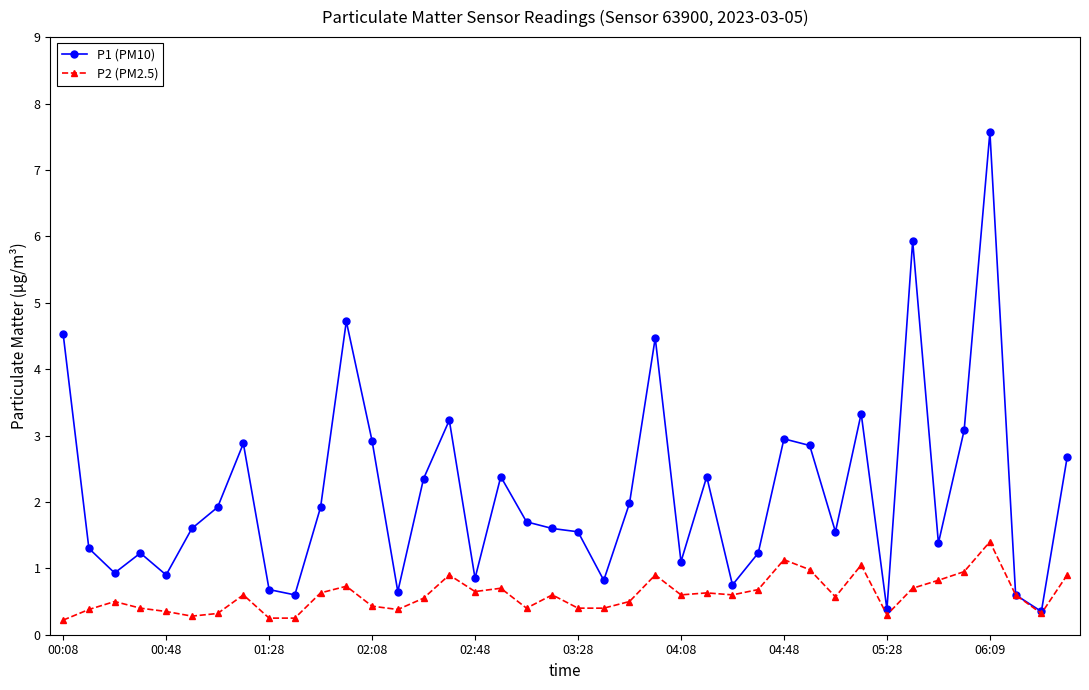

Which series has the widest spread of values?

P1 (PM10)